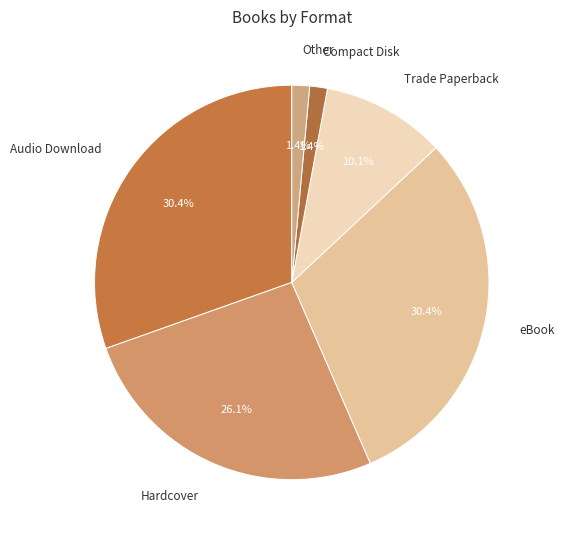

How many slices are in this pie chart?

6